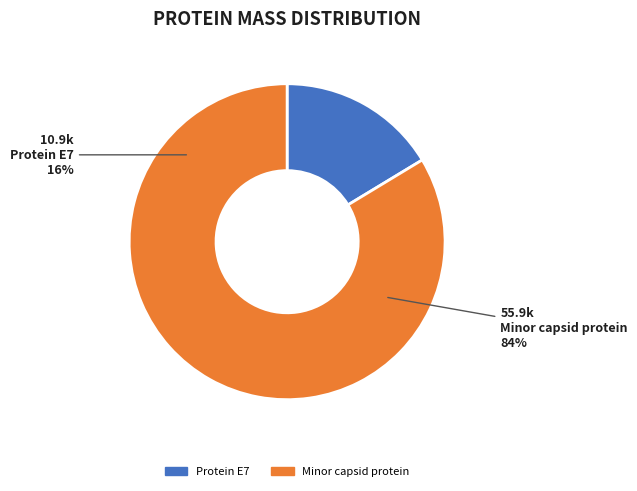

The Minor capsid protein slice represents 93% of the pie. True or false?

False